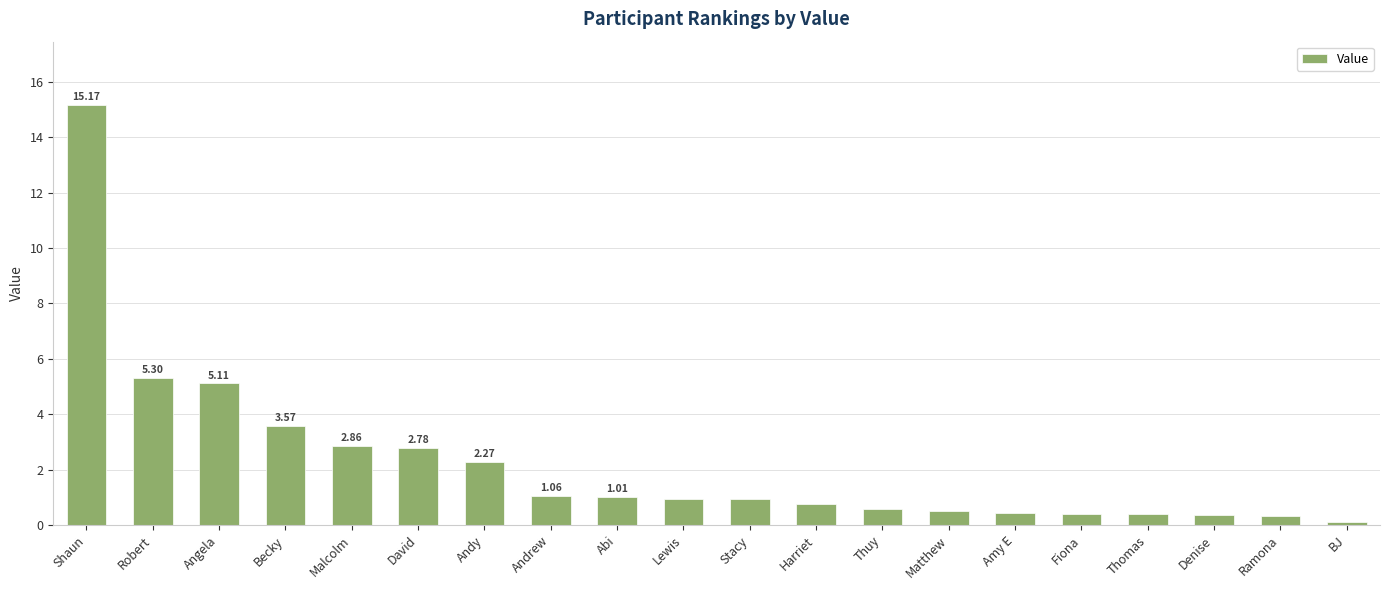

What is the label of the 14th bar from the left?

Matthew